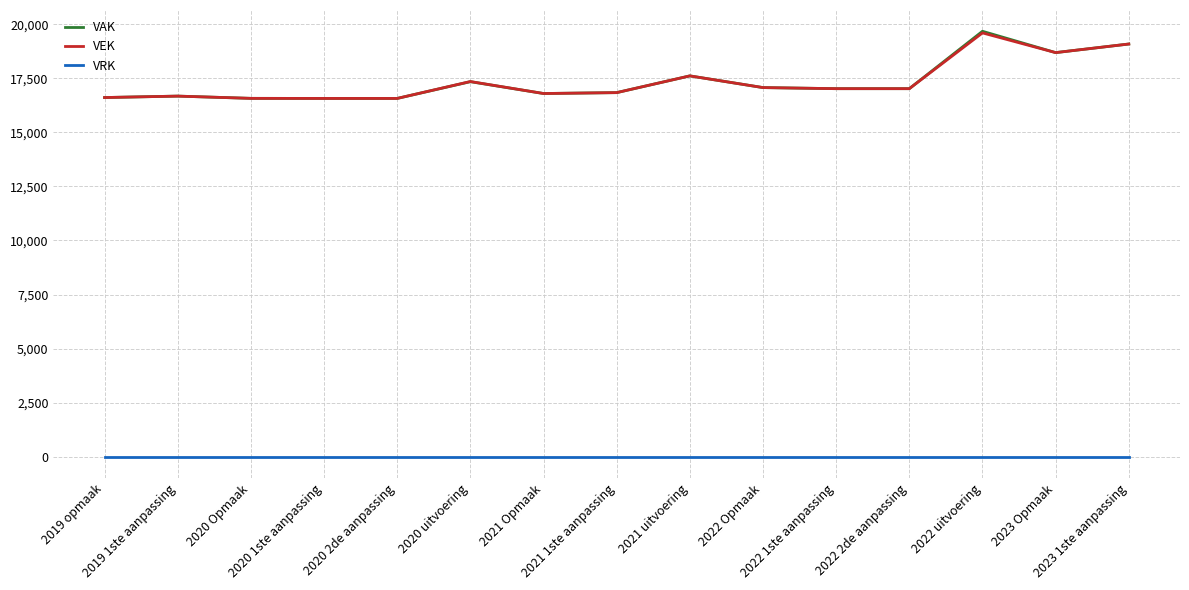

True or false: VRK and VAK intersect in this chart.

False